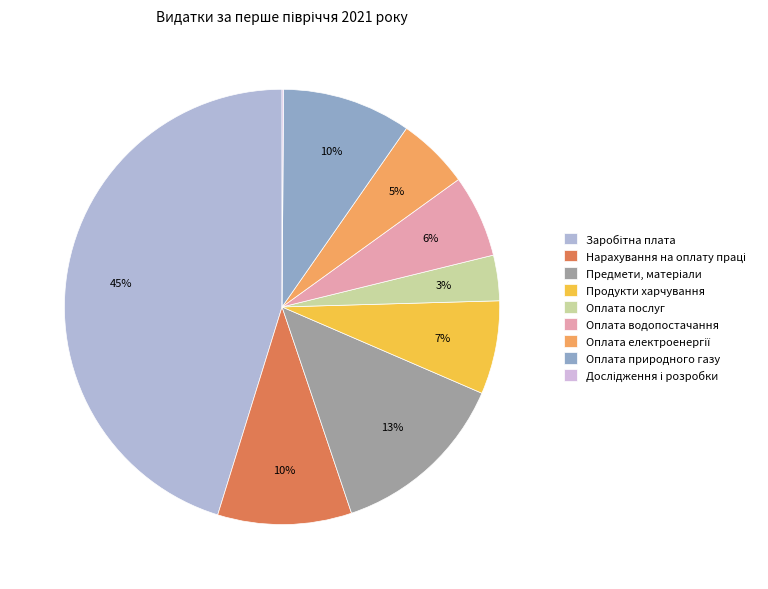

What percentage do Оплата електроенергії and Оплата водопостачання together represent?

11.5%